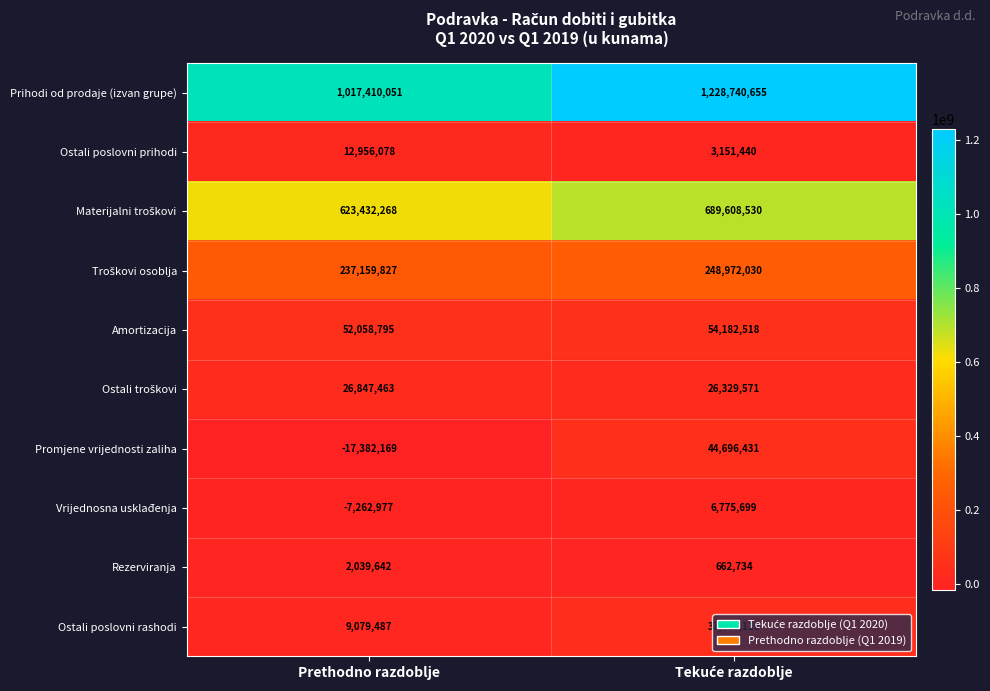

True or false: Amortizacija has a value of 52058795 at Prethodno razdoblje.

True